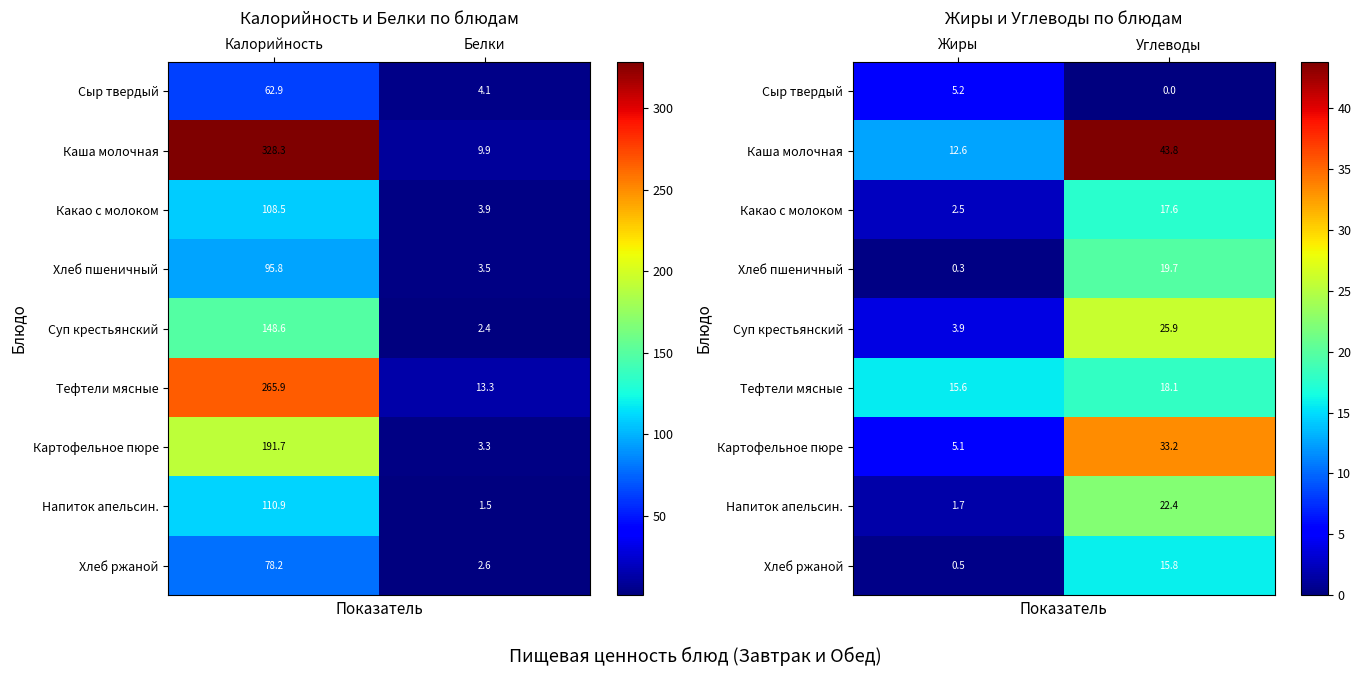

How many data points does each series have?

2